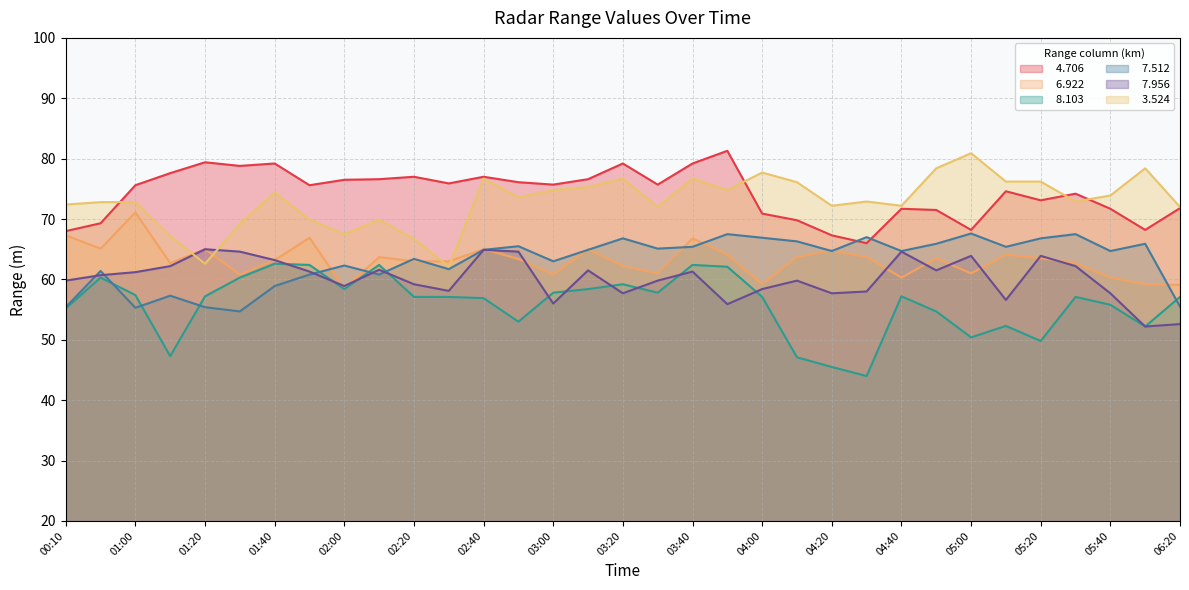

Which has a higher value, 03:50 or 05:30?

03:50